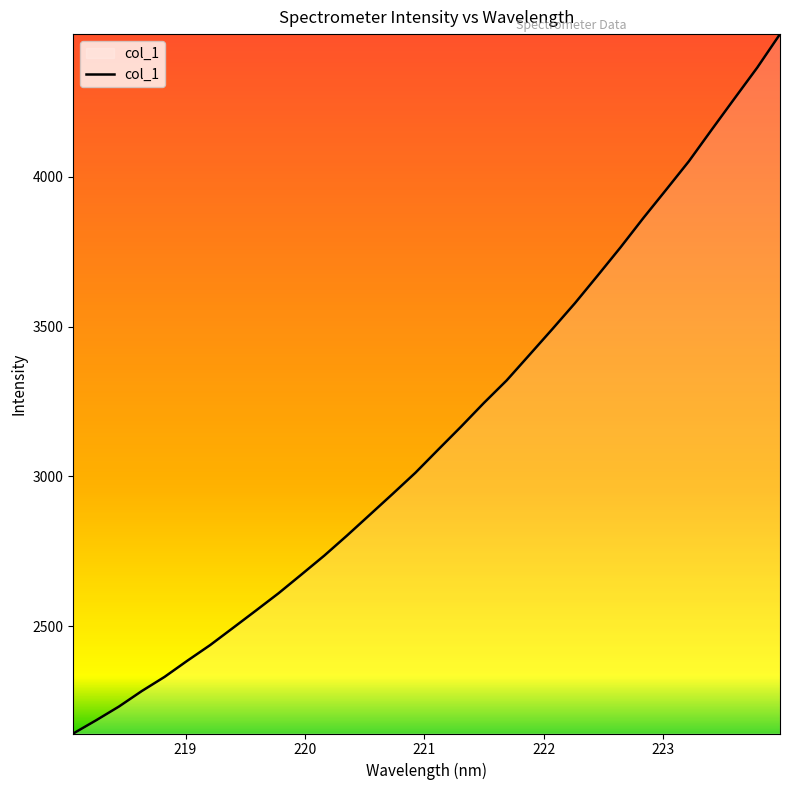

What is the difference between the maximum and minimum values?

2334.0